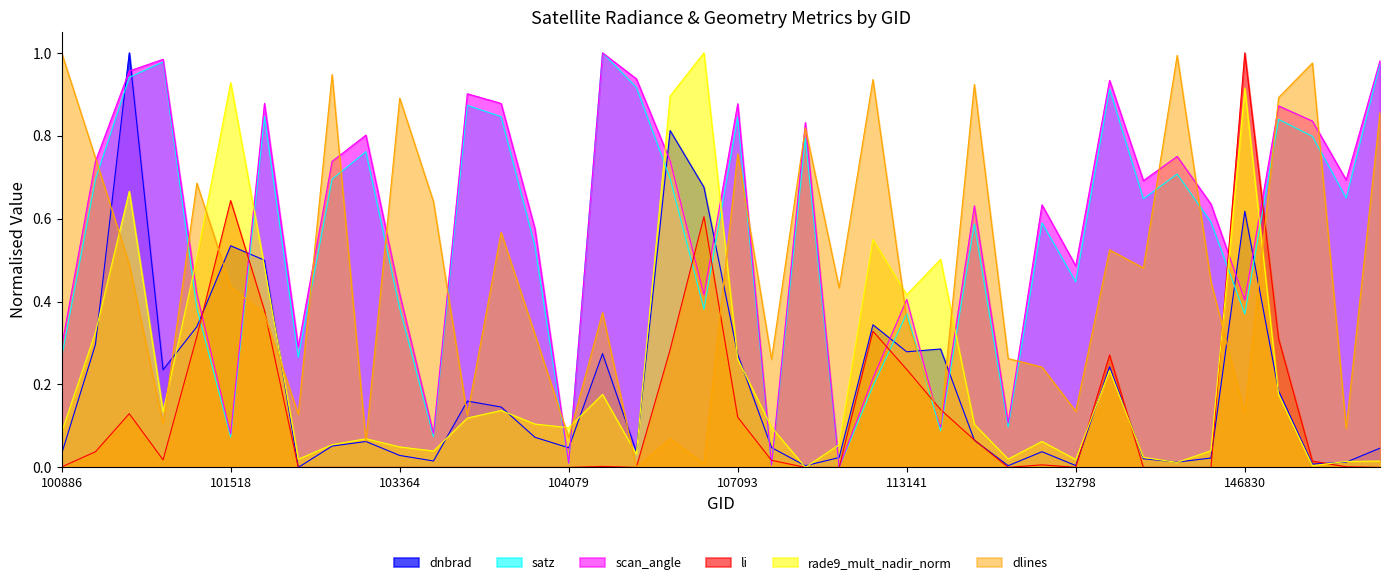

In satz, how many points are higher than both neighbors (excluding endpoints)?

13